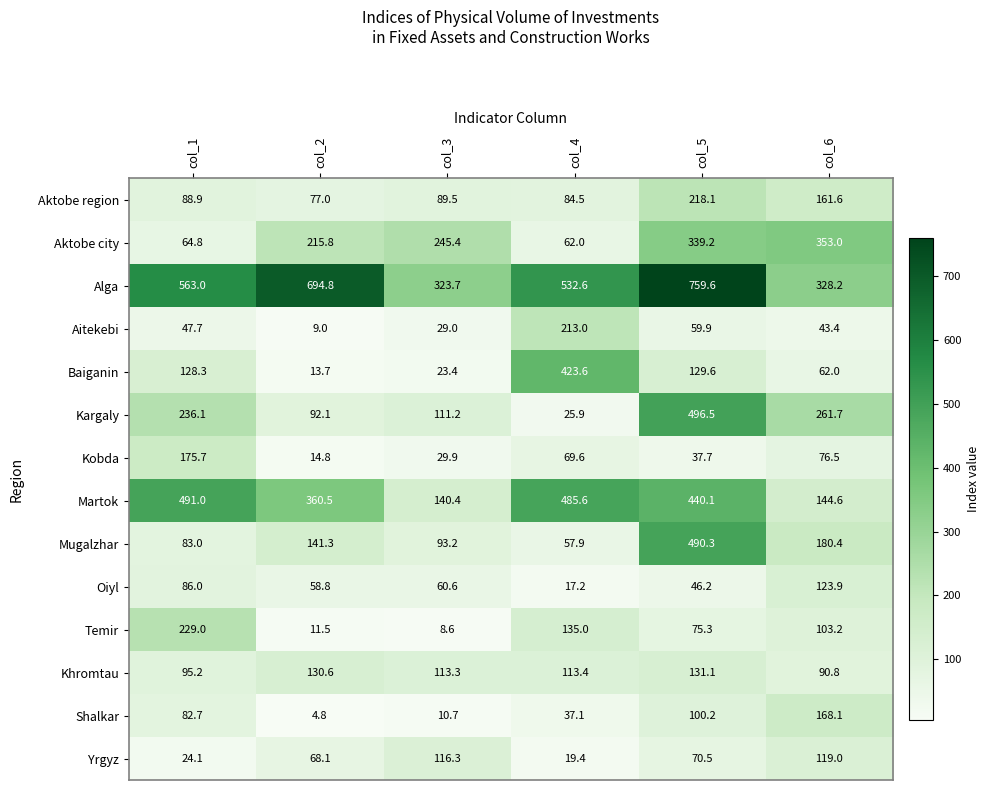

The Alga series shows 323.7 at col_3. True or false?

True